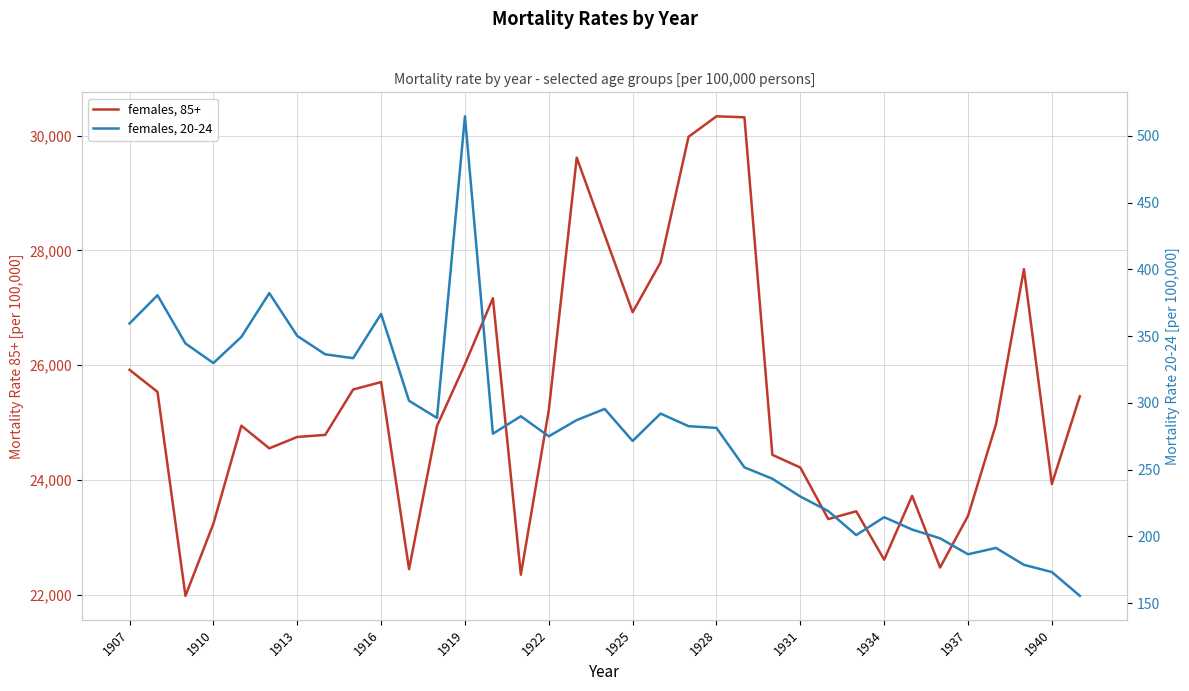

Reading right to left, extract all data points from this chart.

females, 85+: 25457.1	23927.1	27673.9	24966.7	23370.8	22471.3	23720.9	22607.1	23451.2	23315.8	24214.3	24435.5	30322.0	30339.3	29981.8	27792.5	26923.1	28269.2	29618.2	25214.3	22345.5	27166.5	26016.4	24939.1	22442.9	25704.8	25575.0	24783.4	24747.7	24549.3	24944.1	23235.4	21977.0	25534.1	25917.9
females, 20-24: 155.5	173.3	178.7	191.4	186.6	198.6	205.1	214.4	201.0	219.0	229.9	243.2	251.7	281.3	282.6	292.0	271.5	295.5	287.1	275.0	290.0	276.9	514.7	288.7	301.6	366.6	333.5	336.4	350.2	382.2	349.4	329.9	344.5	380.6	359.5